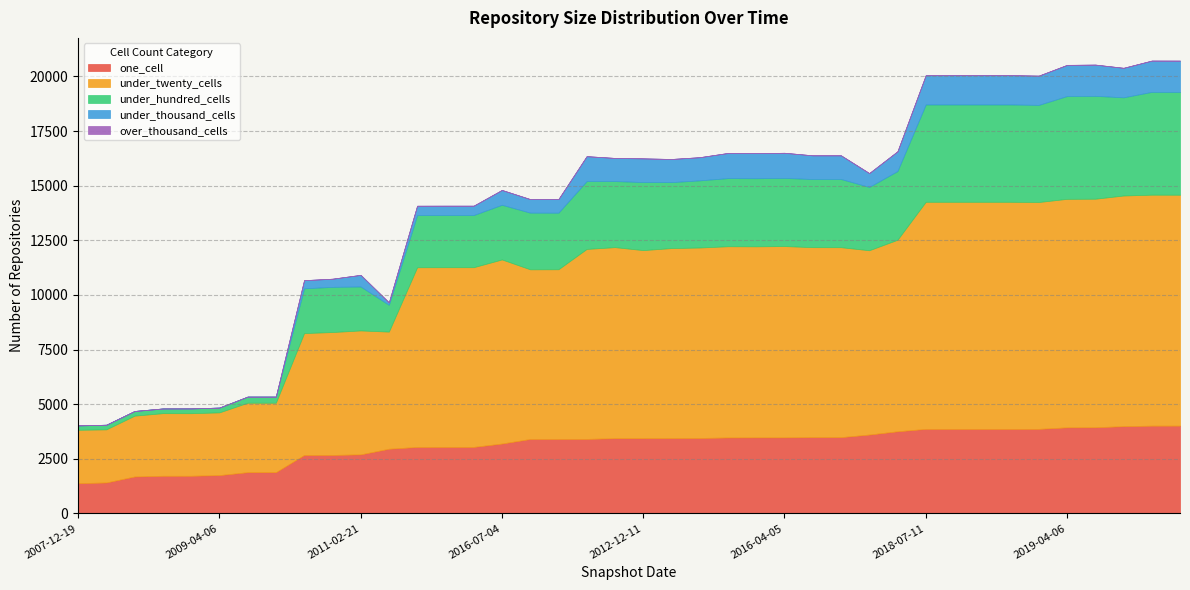

Reading left to right, transcribe all the data shown in this chart.

one_cell: 1385	1418	1692	1724	1725	1755	1889	1889	2675	2677	2704	2961	3043	3045	3045	3200	3408	3410	3411	3445	3445	3448	3454	3477	3482	3483	3492	3492	3611	3760	3870	3870	3870	3870	3871	3941	3945	3994	4018	4019
under_twenty_cells: 2443	2430	2783	2865	2862	2870	3177	3177	5579	5624	5671	5360	8224	8224	8224	8424	7764	7765	8694	8742	8606	8696	8716	8751	8742	8753	8694	8692	8434	8766	10392	10392	10392	10392	10381	10456	10458	10556	10570	10567
under_hundred_cells: 201	212	214	215	219	219	281	281	2048	2068	2010	1226	2386	2386	2386	2501	2593	2588	3104	3023	3114	3018	3073	3118	3117	3118	3118	3120	2896	3143	4454	4454	4454	4454	4445	4705	4708	4493	4705	4705
under_thousand_cells: 0	0	0	0	0	0	0	0	373	373	533	113	429	429	429	679	621	621	1141	1059	1084	1059	1060	1151	1148	1151	1084	1084	635	904	1339	1339	1339	1339	1338	1424	1428	1349	1430	1430
over_thousand_cells: 0	0	0	0	0	0	0	0	0	0	0	0	0	0	0	0	0	0	0	0	0	0	0	0	0	0	0	0	0	0	2	2	2	2	2	4	4	4	4	4